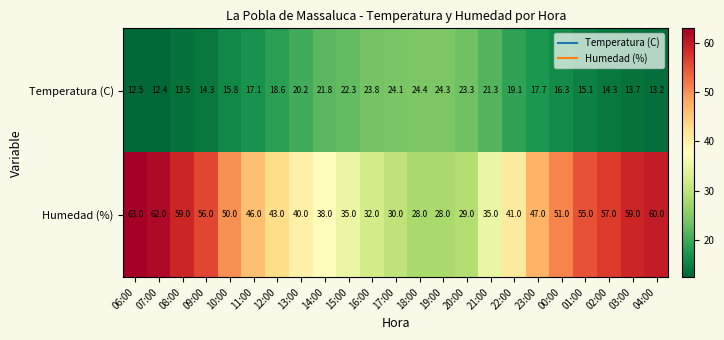

Which series has the widest spread of values?

Humedad (%)